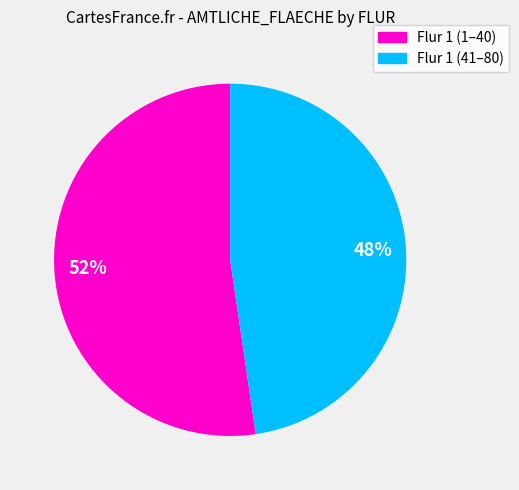

Is there a majority slice in this chart?

Yes